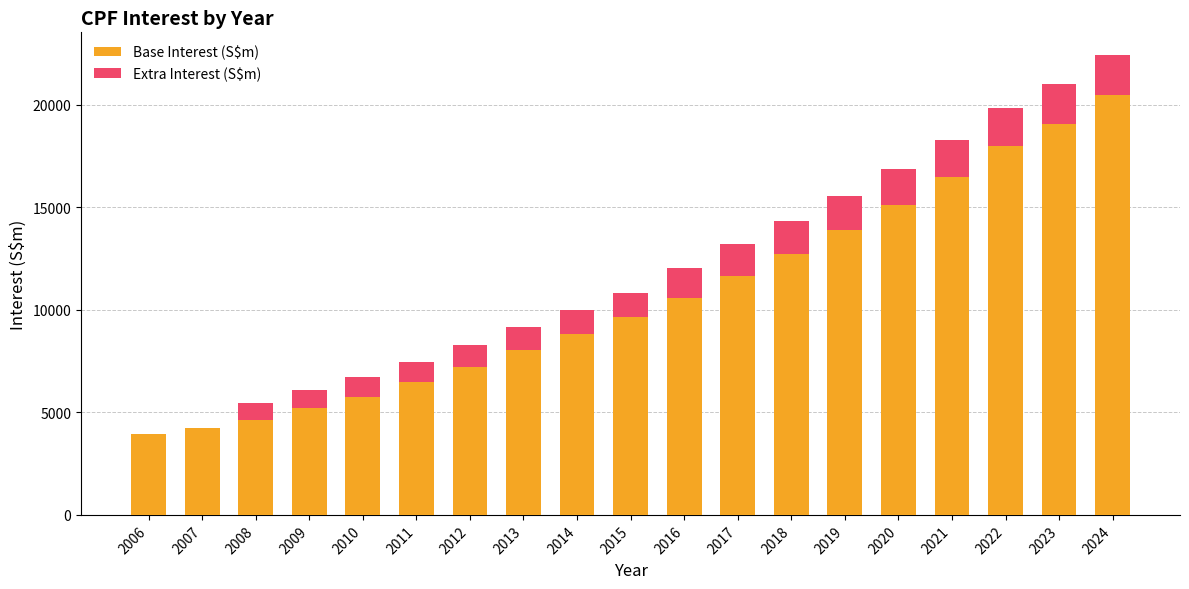

Does the chart contain stacked bars?

Yes